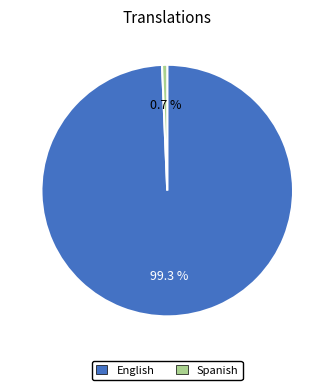

What percentage is the Spanish slice, to the nearest percent?

1%